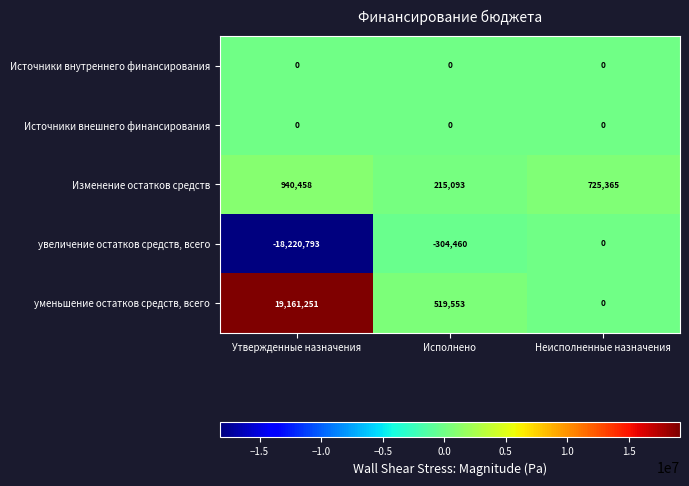

What is the maximum value shown in the chart?

19161251